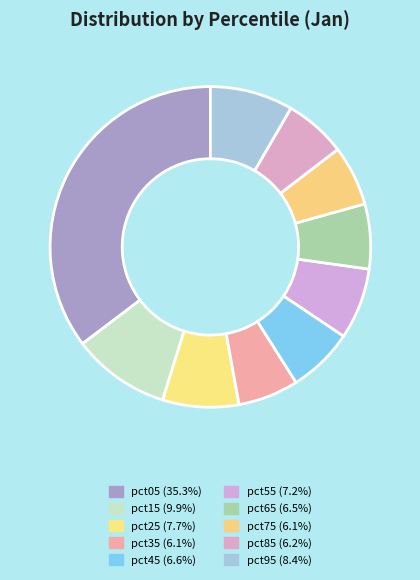

Combined, what portion of the pie is pct75 and pct35?

12.2%